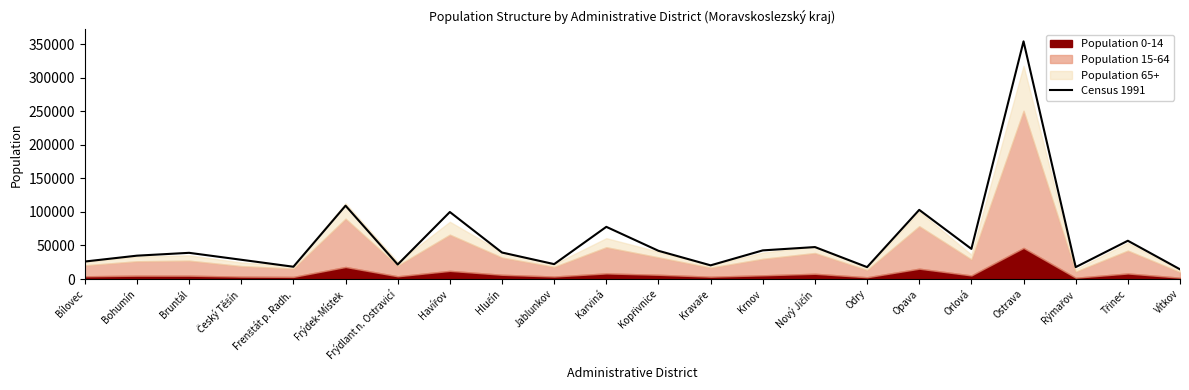

What is the ratio of the value at Opava to the value at Havířov?

1.0